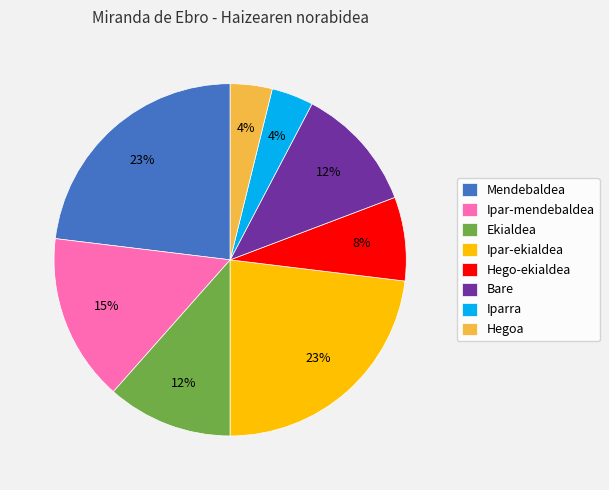

Is the sum of Mendebaldea and Hegoa greater than half?

No